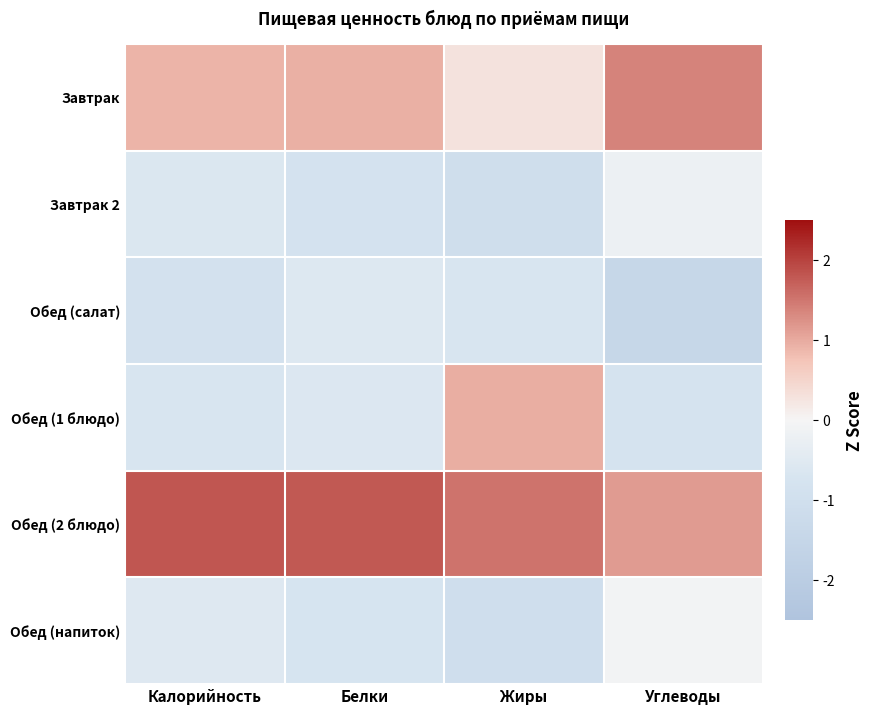

Reading right to left, extract all data points from this chart.

Завтрак: Углеводы=1.4	Жиры=0.3	Белки=1.0	Калорийность=0.9
Завтрак 2: Углеводы=-0.2	Жиры=-1.1	Белки=-0.8	Калорийность=-0.6
Обед (салат): Углеводы=-1.5	Жиры=-0.7	Белки=-0.6	Калорийность=-0.9
Обед (1 блюдо): Углеводы=-0.8	Жиры=1.0	Белки=-0.6	Калорийность=-0.7
Обед (2 блюдо): Углеводы=1.1	Жиры=1.5	Белки=1.8	Калорийность=1.8
Обед (напиток): Углеводы=-0.0	Жиры=-1.0	Белки=-0.7	Калорийность=-0.5